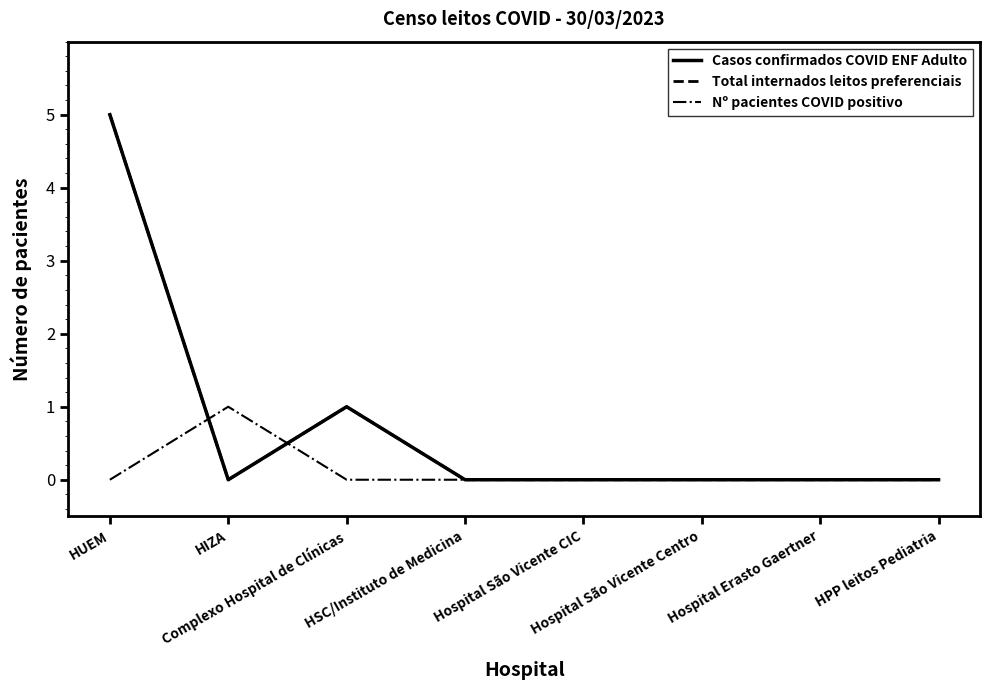

The Casos confirmados COVID ENF Adulto series shows -2 at HIZA. True or false?

False